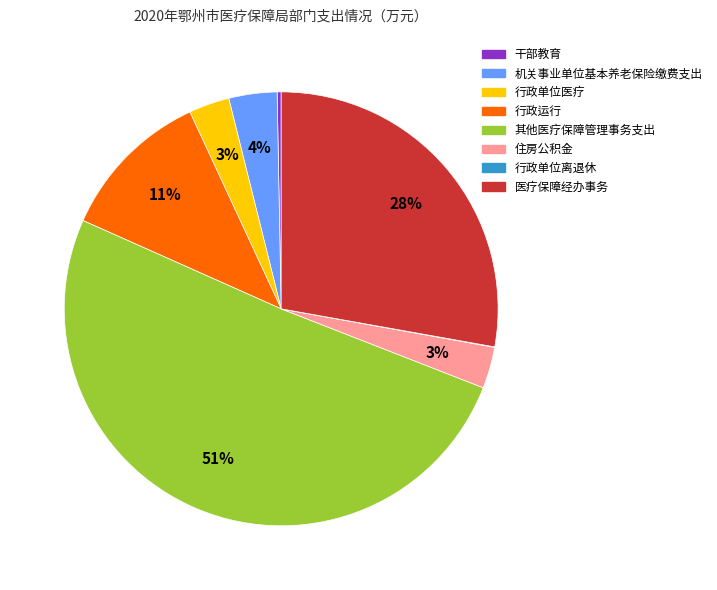

Between 住房公积金 and 医疗保障经办事务, which is larger?

医疗保障经办事务